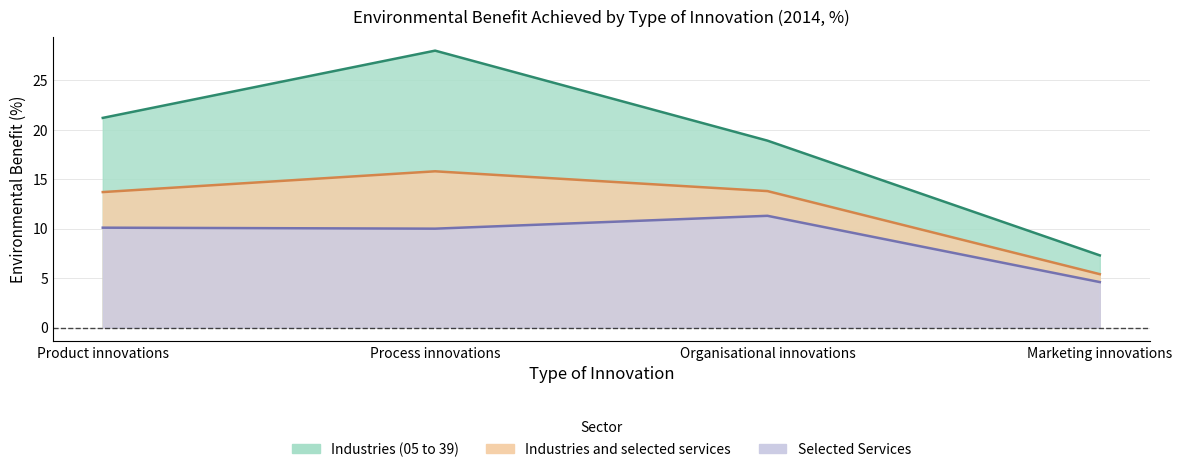

What are all the series names shown in the legend?

Industries (05 to 39), Industries and selected services, Selected Services